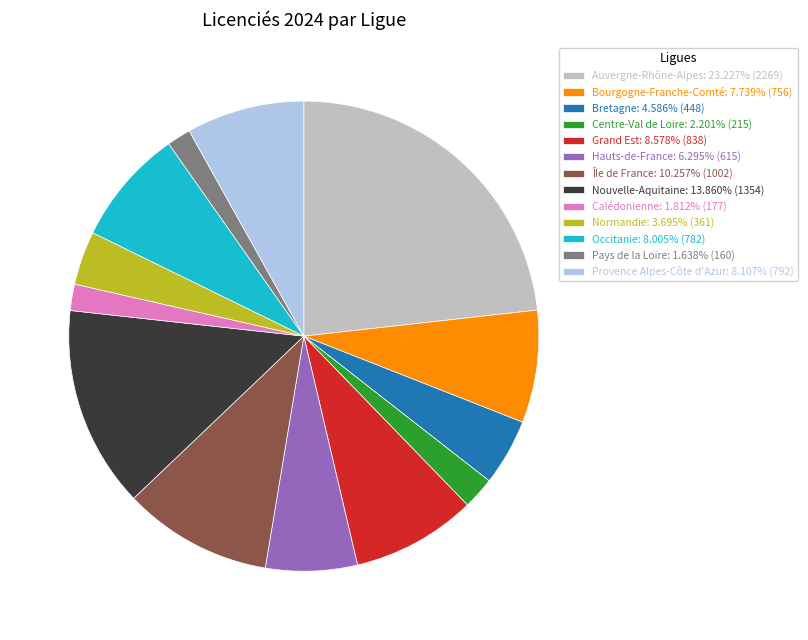

Combined, do Bourgogne-Franche-Comté: 7.739% (756) and Normandie: 3.695% (361) account for over 50%?

No